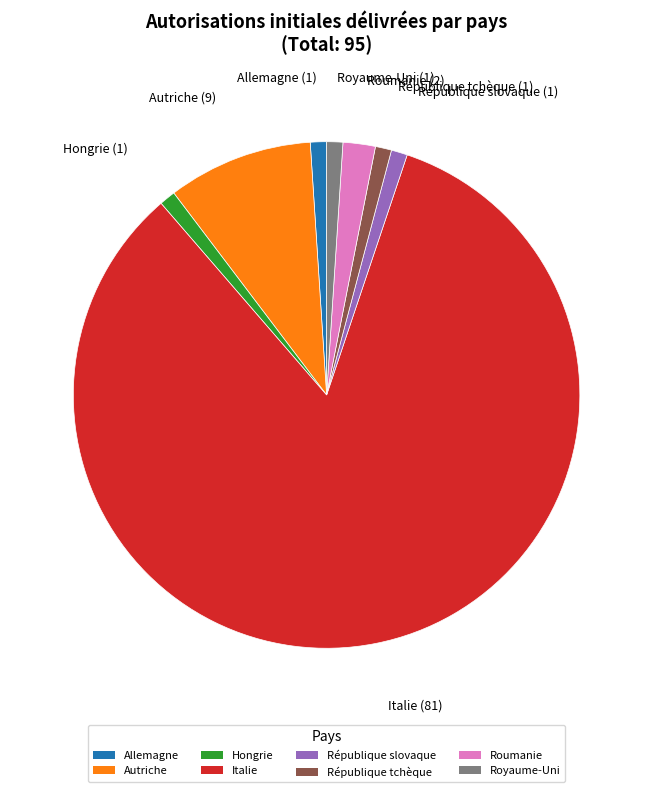

Which category has the biggest portion of the pie?

Italie